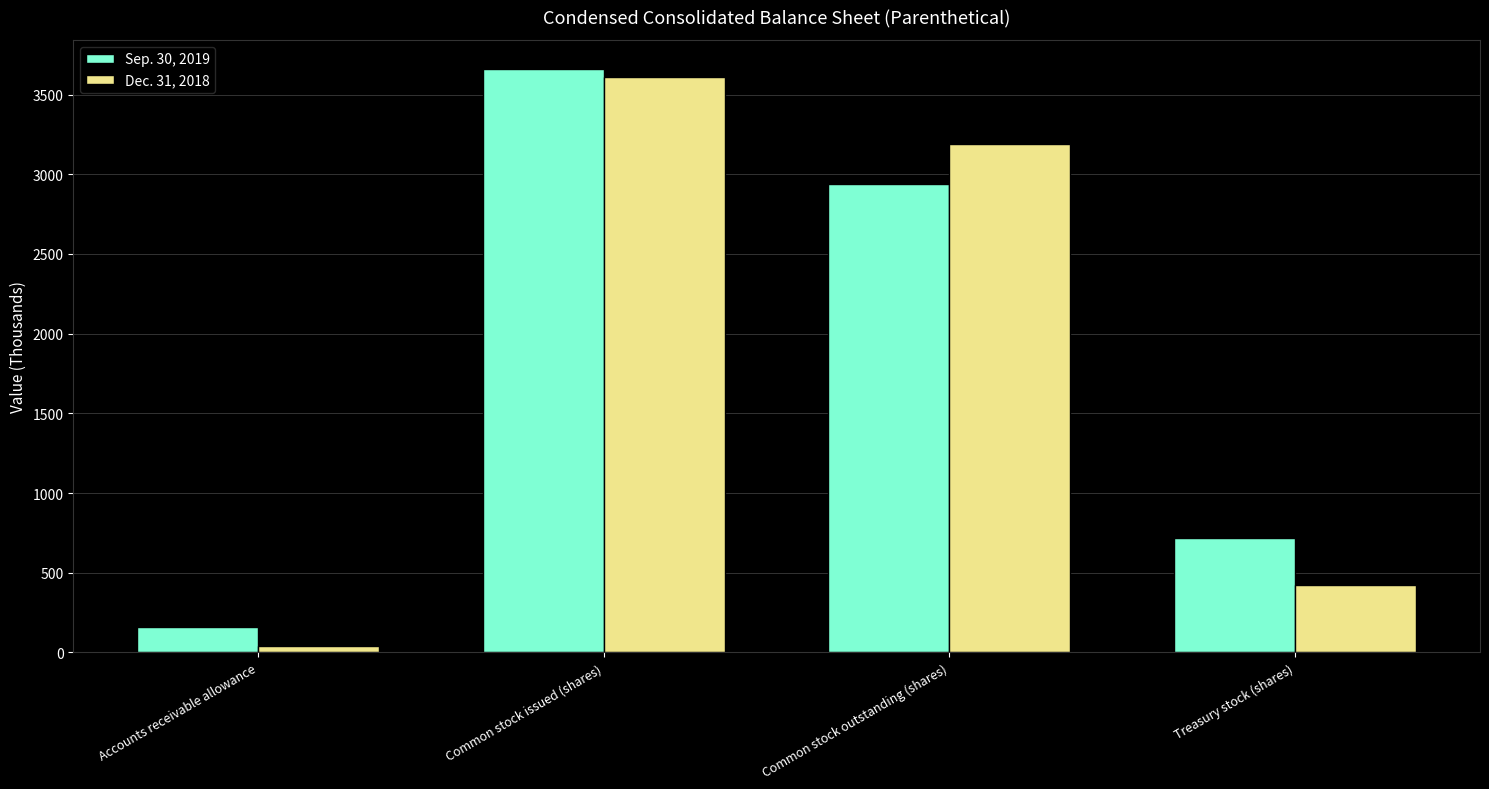

Reading right to left, transcribe all the data shown in this chart.

Sep. 30, 2019: 721	2939	3660	160
Dec. 31, 2018: 423	3190	3613	41